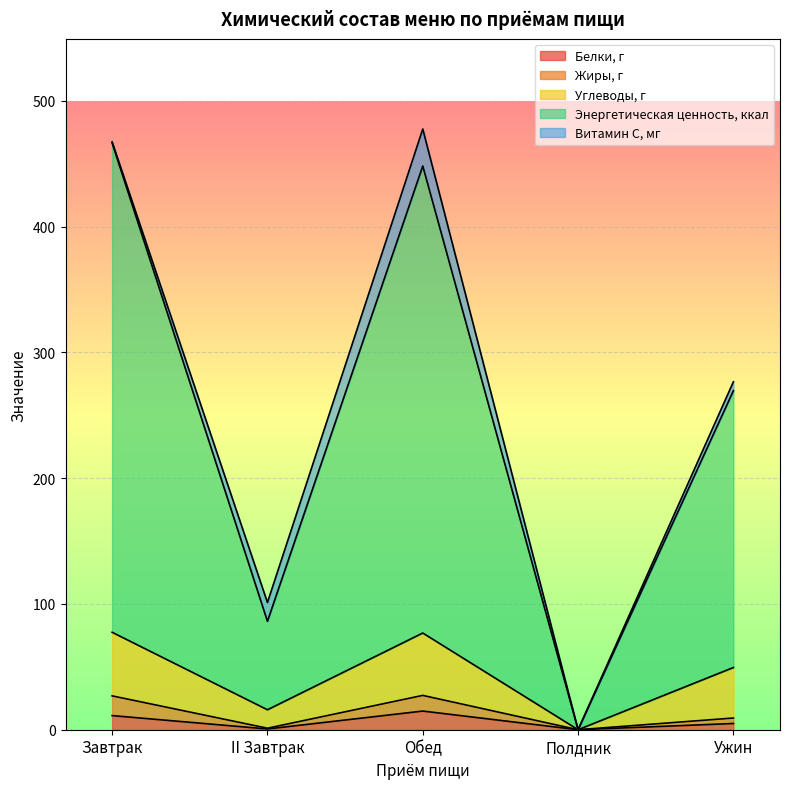

Is it true that Белки, г equals 11.2 at Завтрак?

True